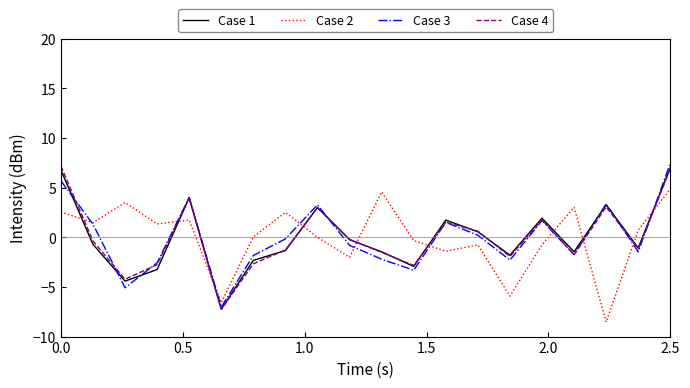

What are all the series names shown in the legend?

Case 1, Case 2, Case 3, Case 4